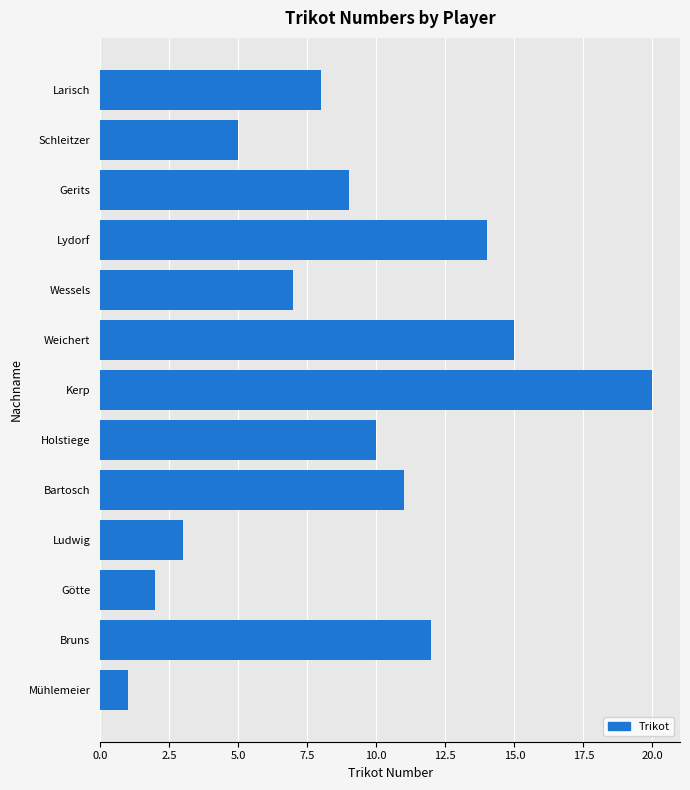

Which category has the highest value across all series?

Kerp